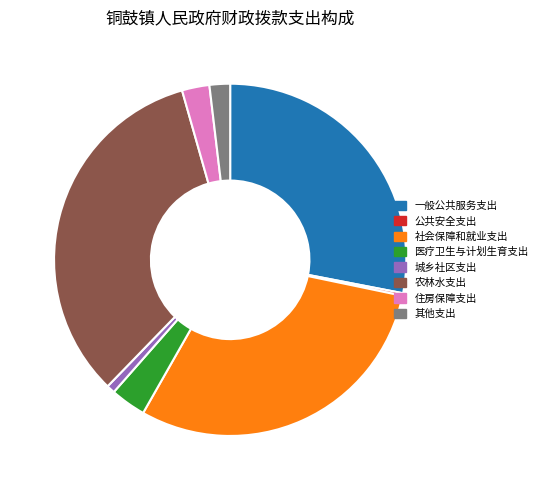

Is there a majority slice in this chart?

No